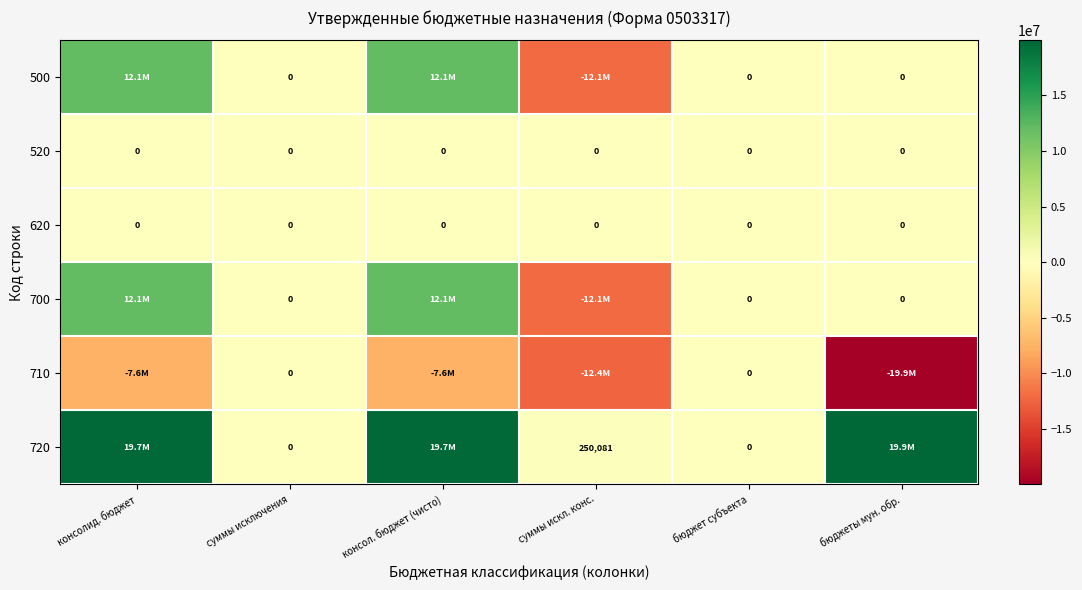

The 620 series shows 0 at суммы исключения. True or false?

True